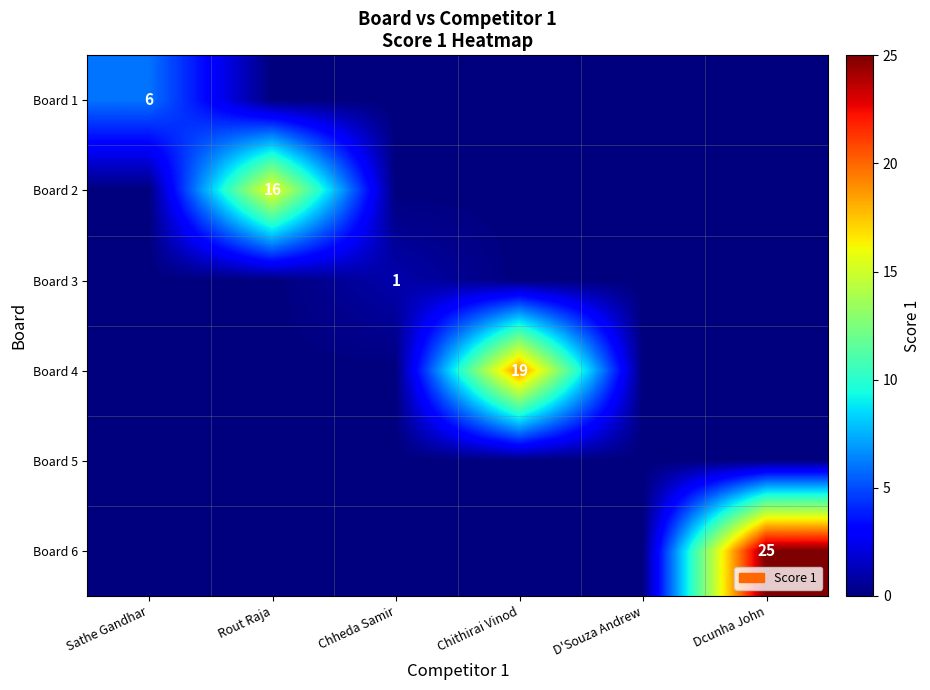

The Board 3 series shows 2 at Chheda Samir. True or false?

False